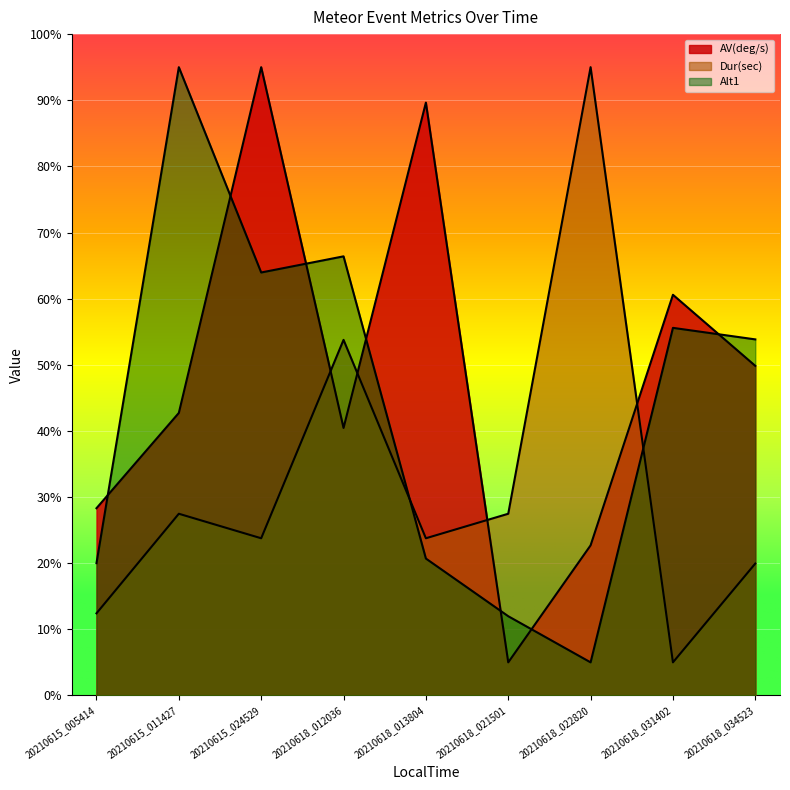

At which label does Alt1 first exceed 53?

20210615_011427